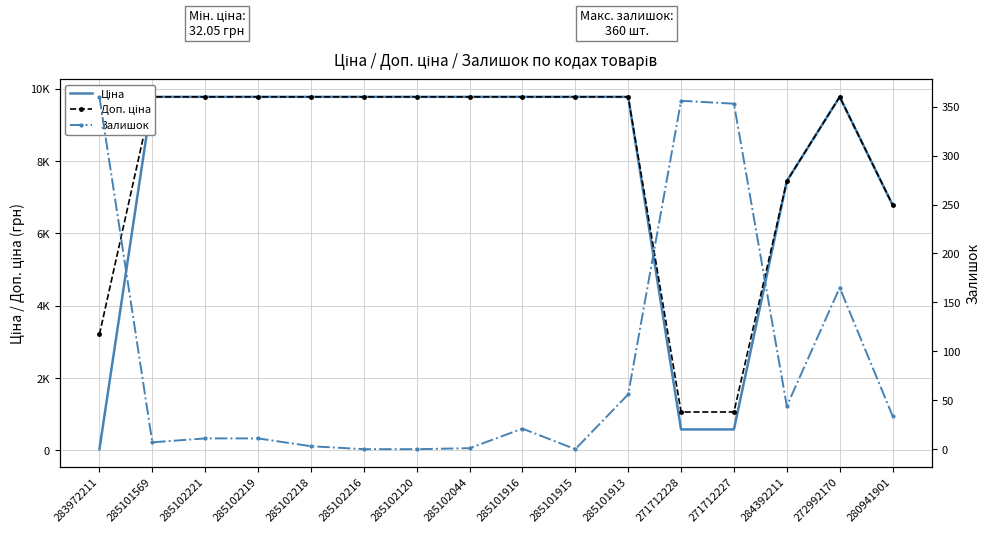

At 285101915, list the series in order from smallest to largest.

Залишок, Ціна, Доп. ціна